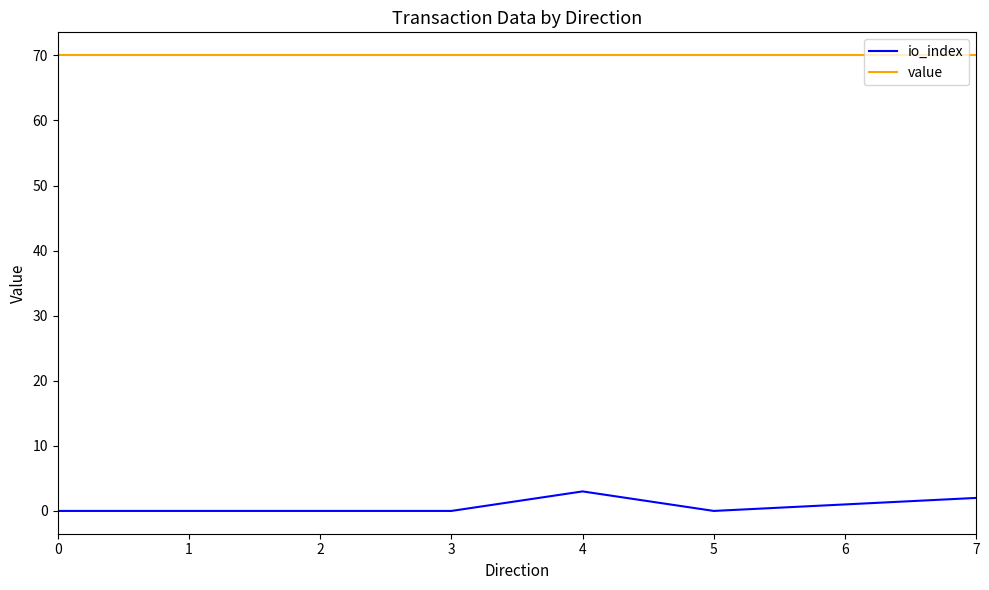

What is the sum of all value values?

560.3